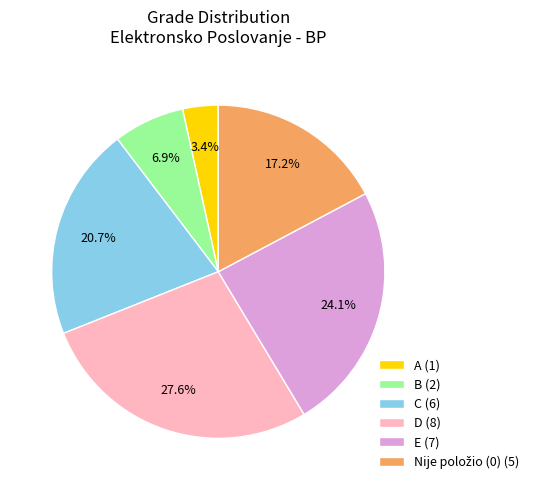

Is there any slice that represents more than half of the pie?

No